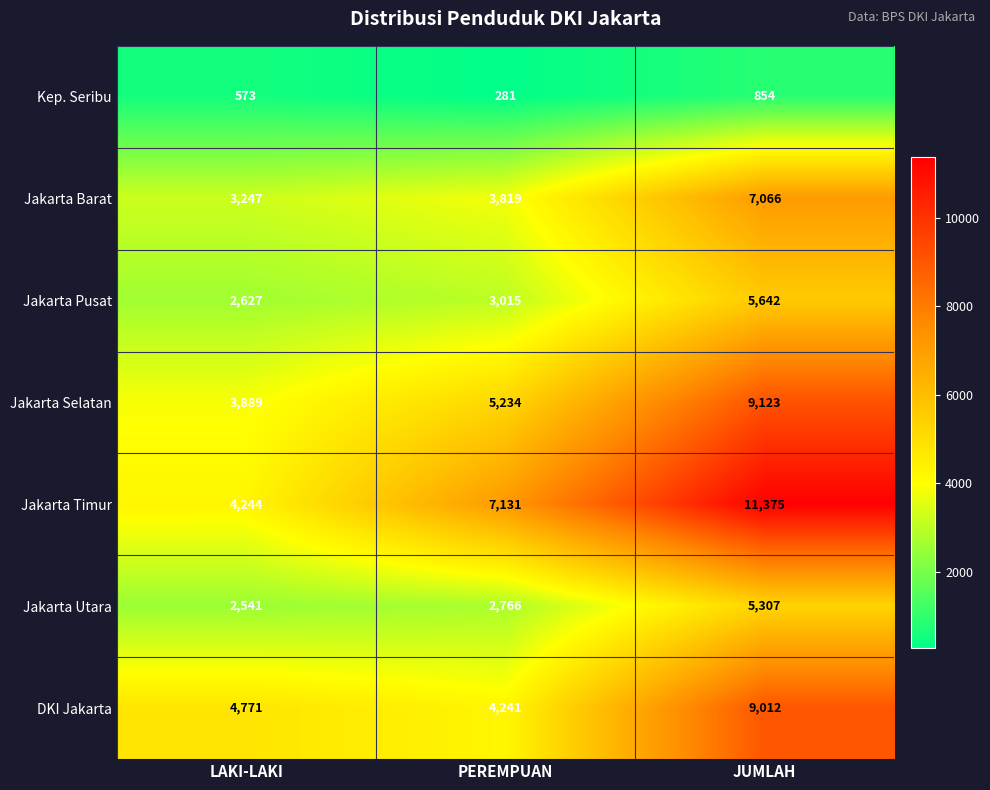

Which series has the largest range (max minus min)?

Jakarta Timur